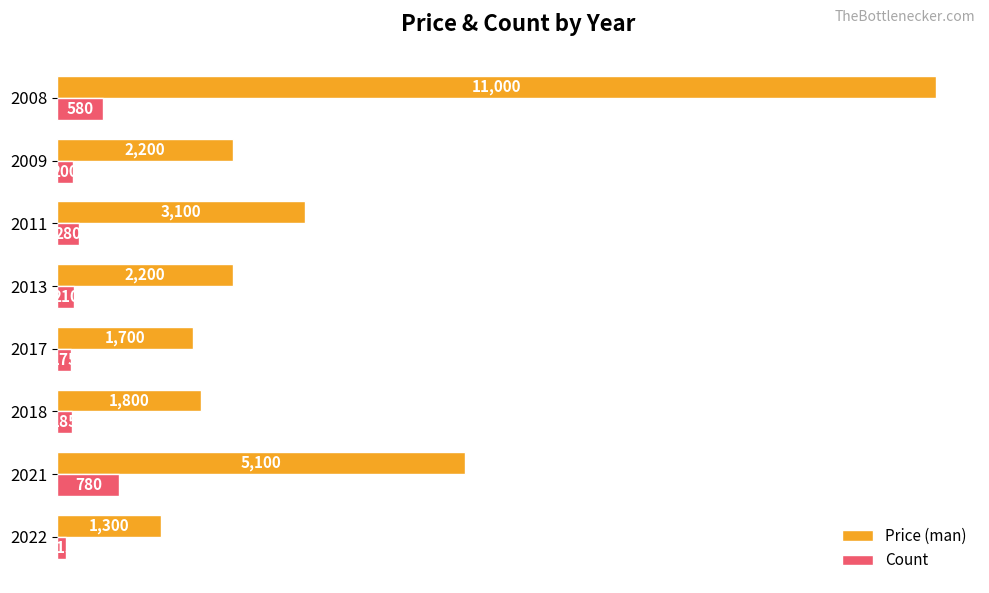

What is the difference between the maximum and second lowest values in the Price (man) series?

9300